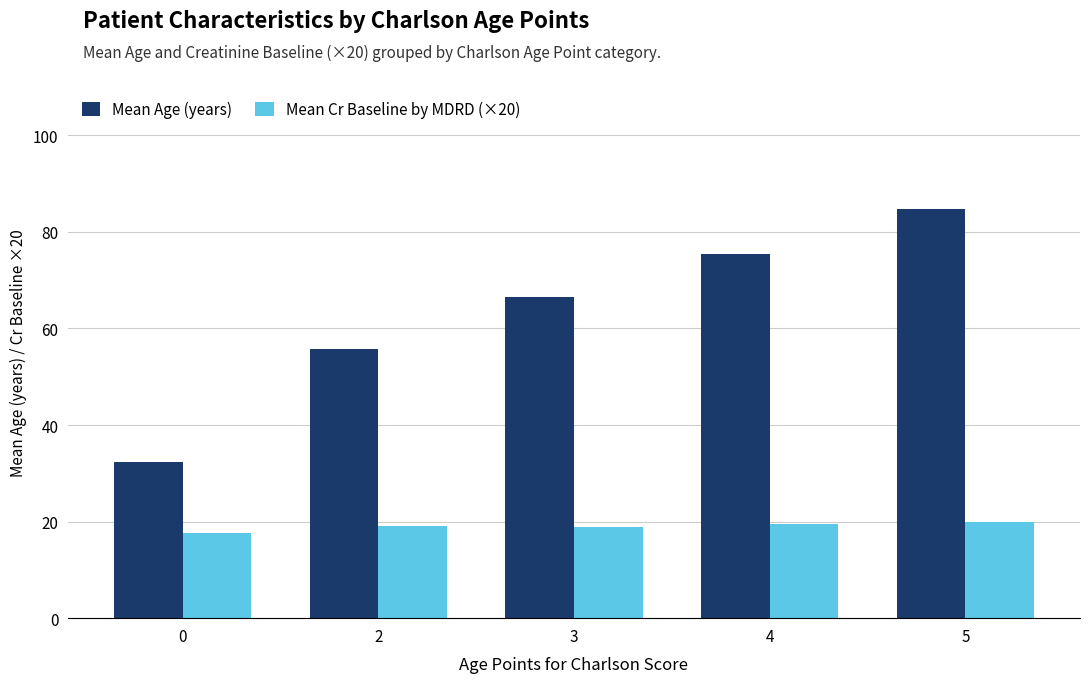

What is the value of the Mean Cr Baseline by MDRD (×20) bar at the 5th from the left?

19.8